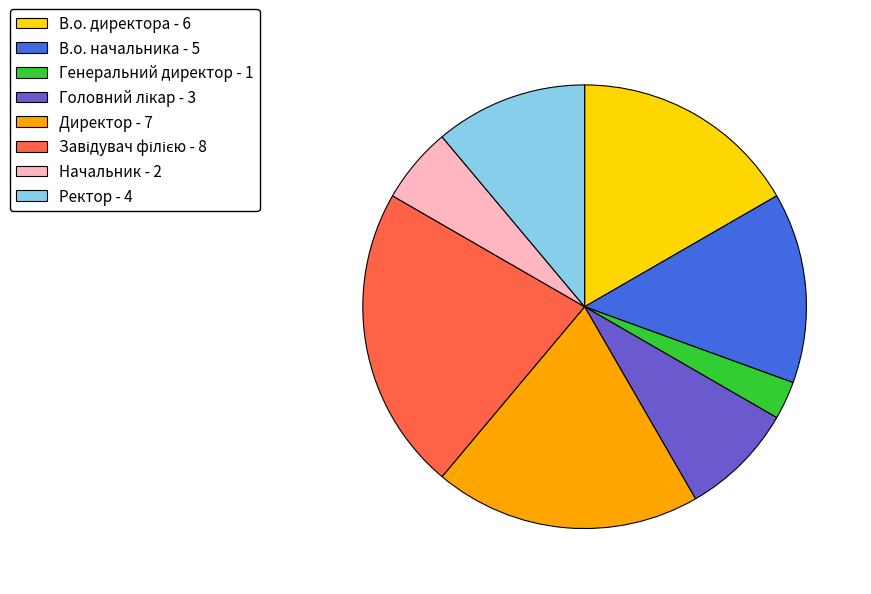

What is the smallest slice in the pie chart?

Генеральний директор